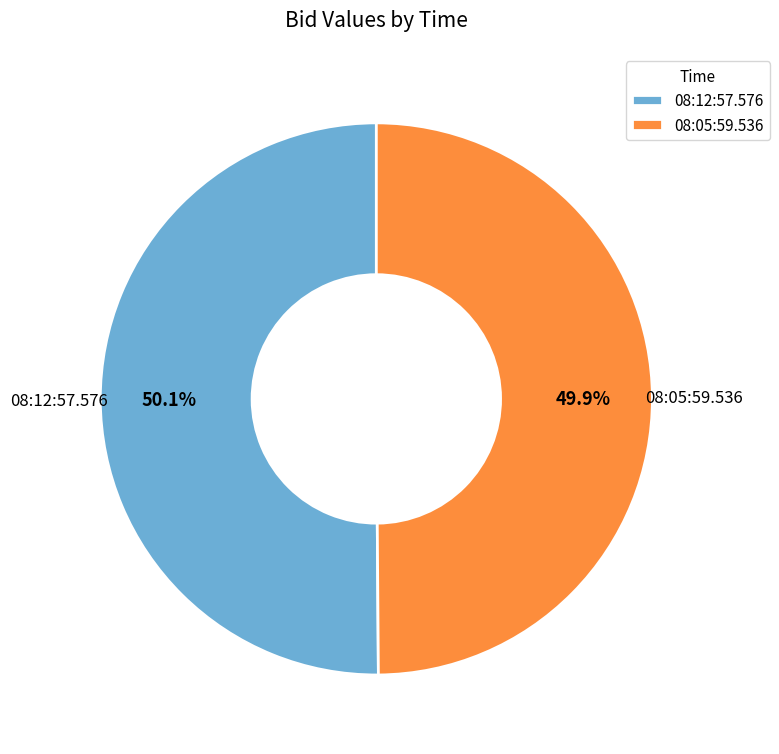

How many segments does this pie chart have?

2